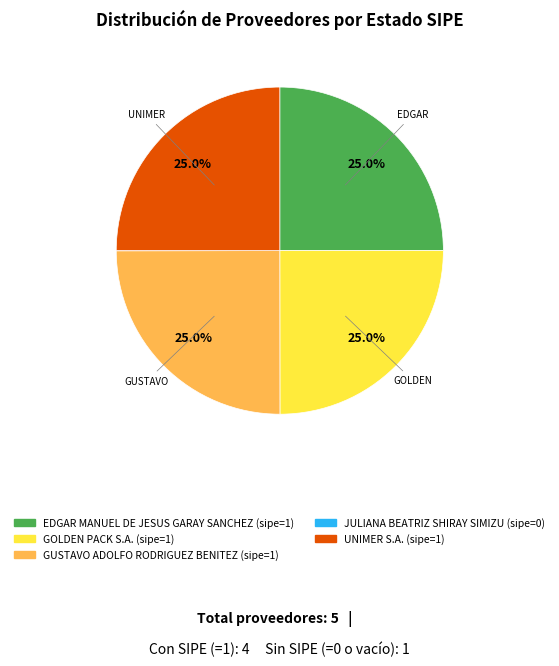

Is it true that GOLDEN PACK S.A. is 35% of the pie?

False